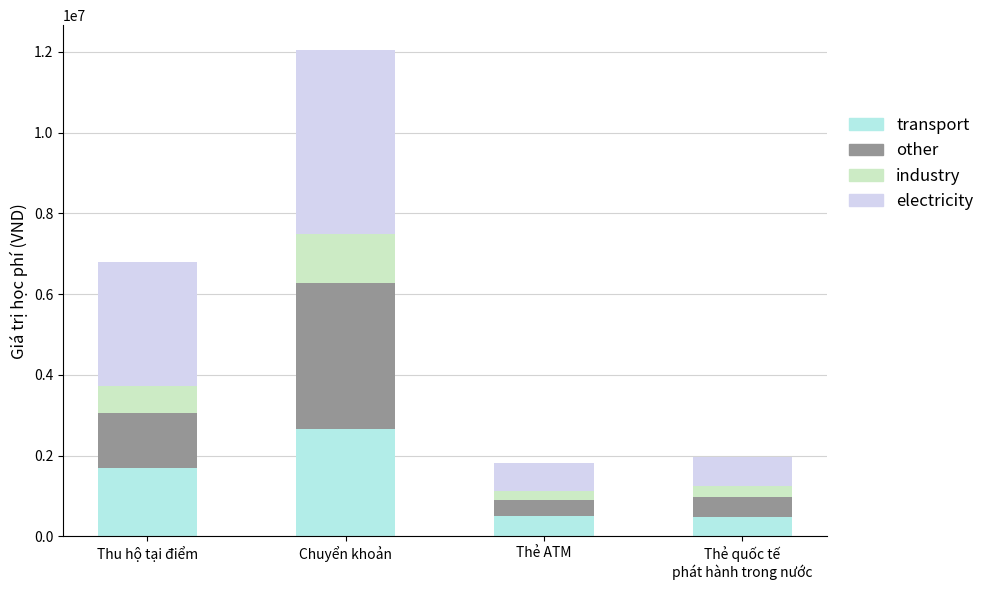

What is the difference between the transport values at Chuyển khoản and Thu hộ tại điểm?

955085.0